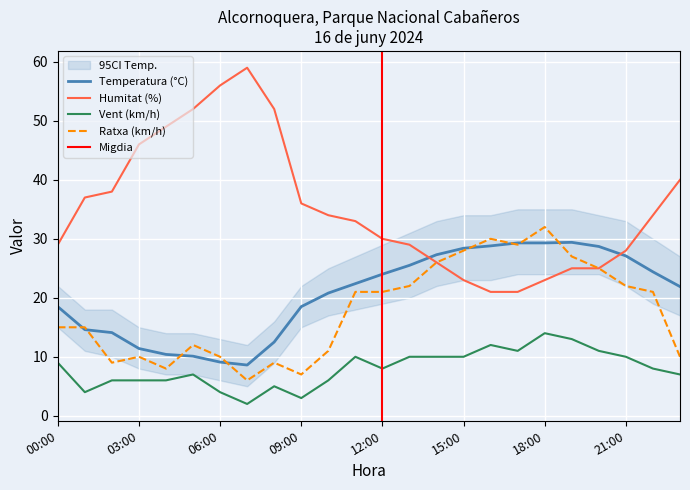

The Humitat (%) series shows 23.0 at 15:00. True or false?

True